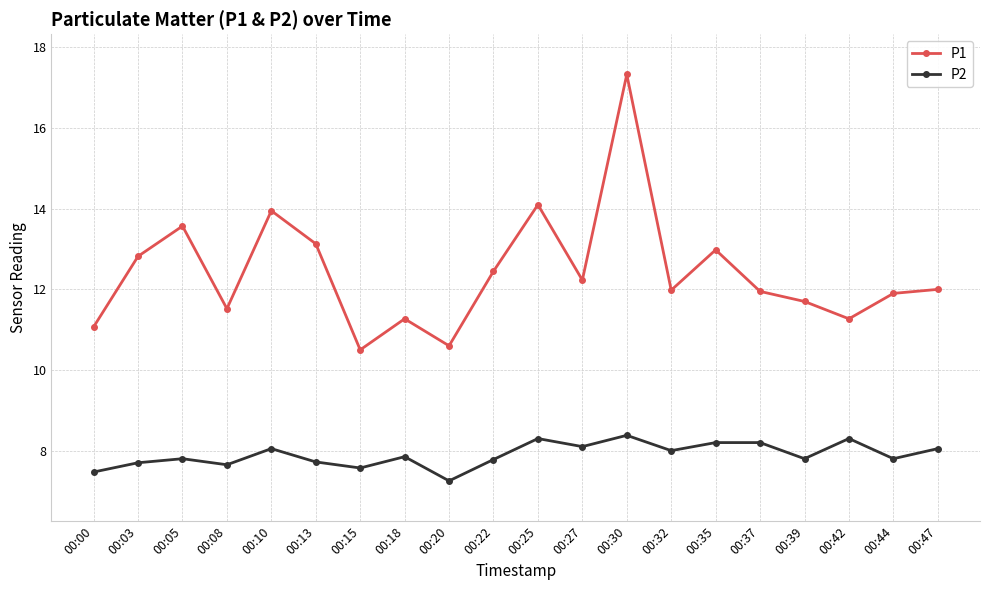

How many distinct data groups are displayed?

2